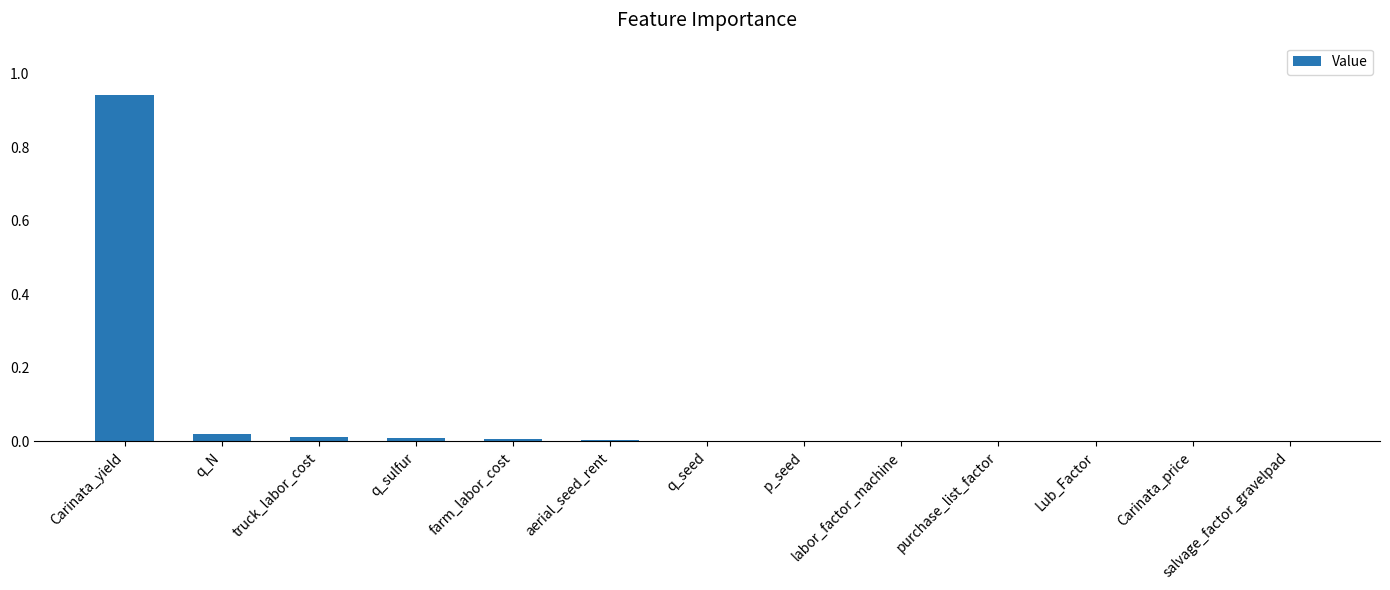

Is it true that the value at farm_labor_cost is 0.0?

True